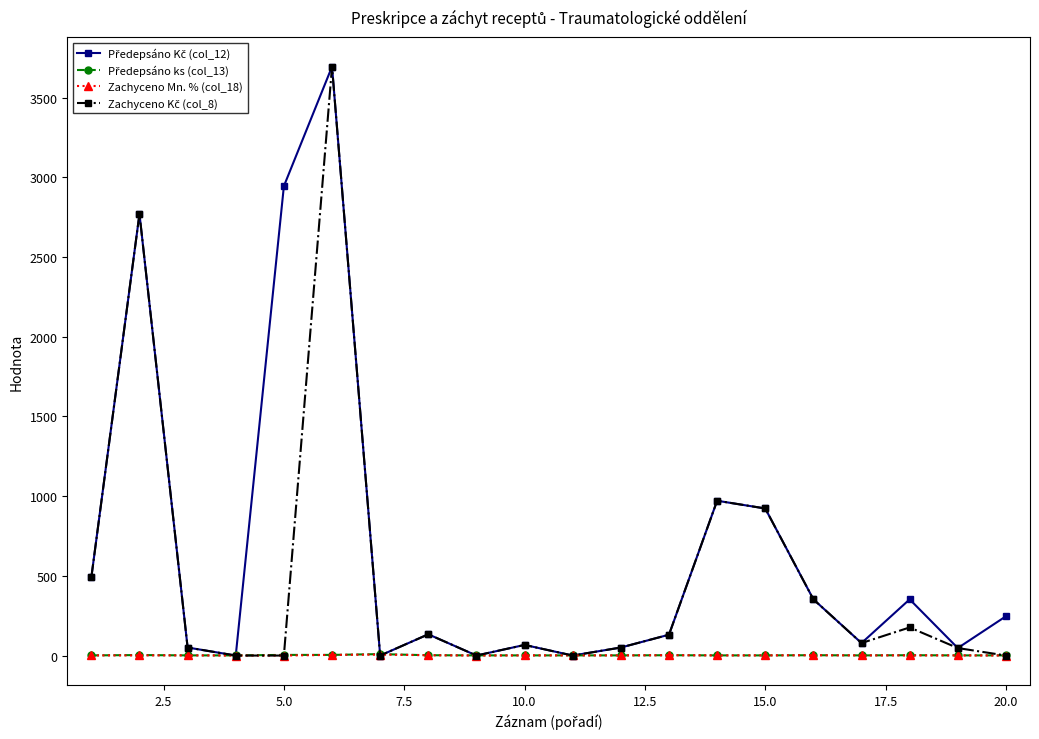

At how many categories does at least one series exceed 1415?

3